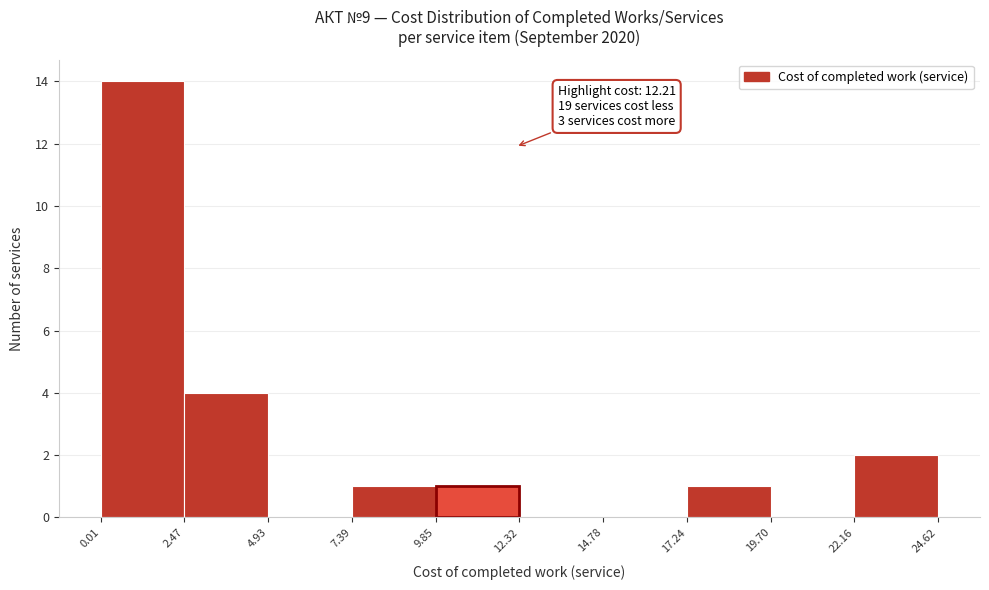

Which range on the x-axis has the tallest bar?

0.01 to 2.47